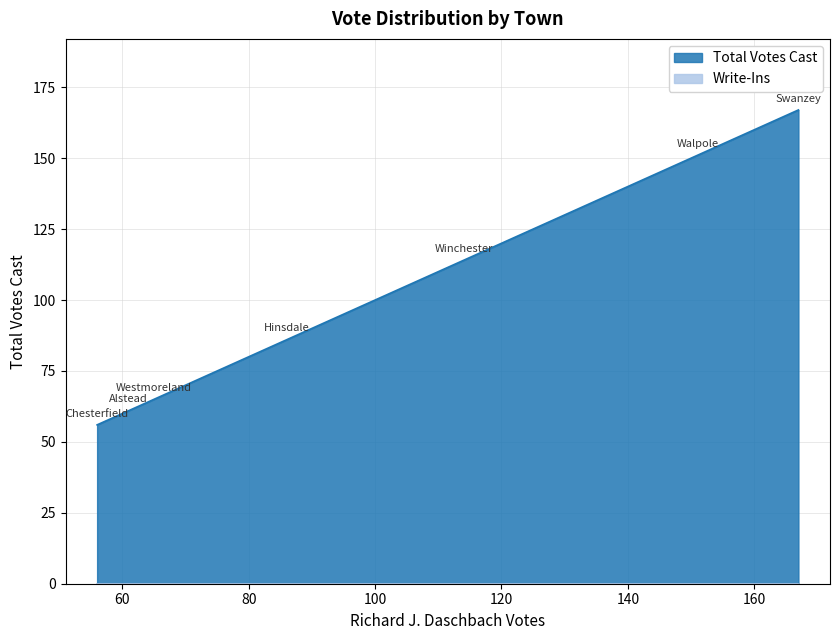

True or false: Write-Ins and Total Votes Cast cross at least once.

False